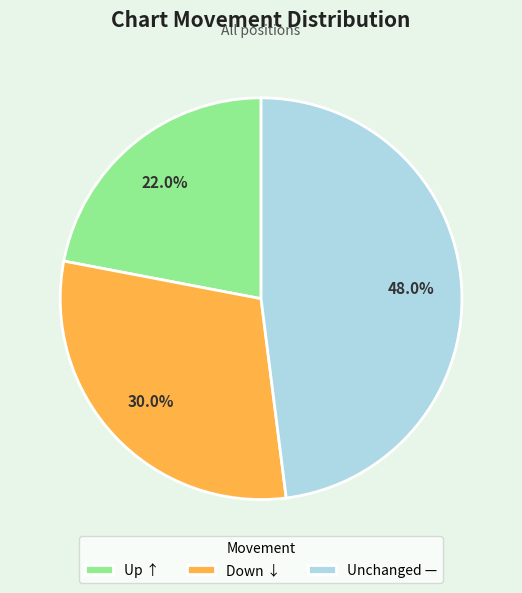

Count the number of slices in the pie.

3